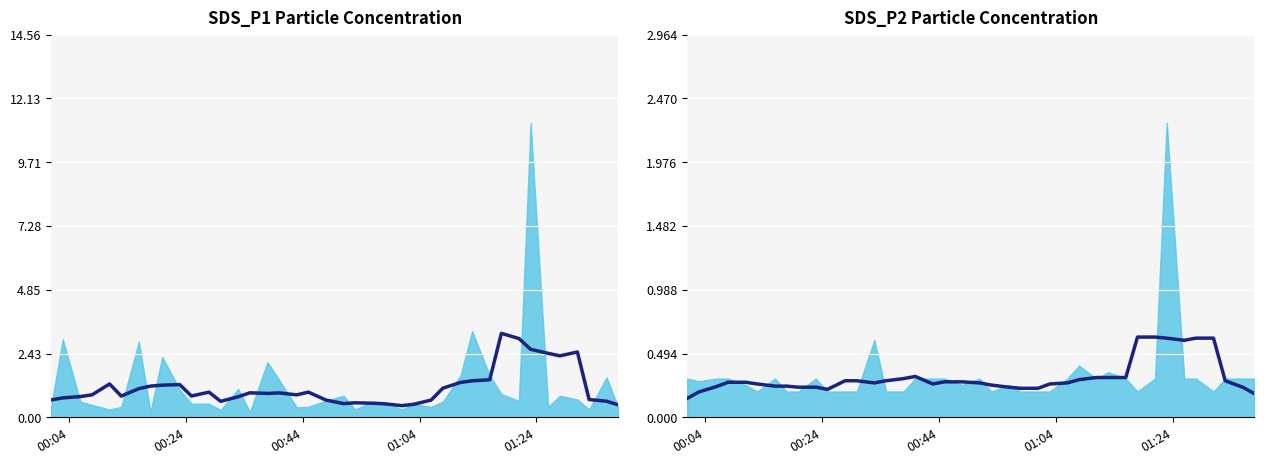

Count the number of data series in this chart.

2